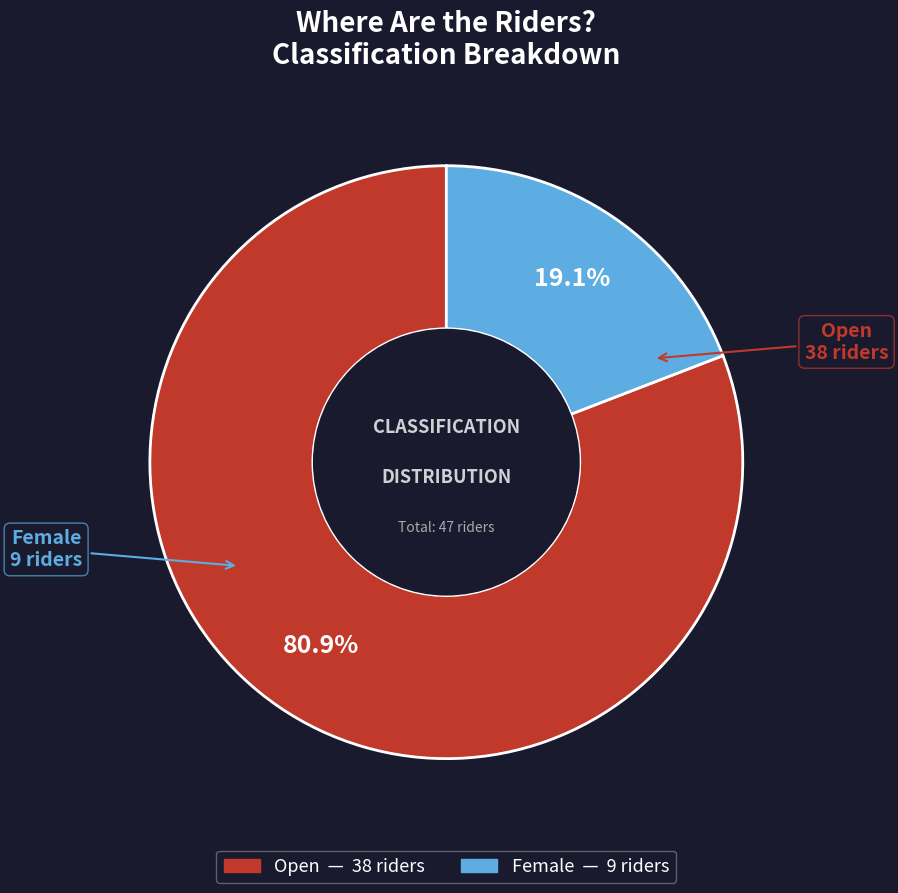

Approximately how many times larger is the value at Open compared to Female?

4.2